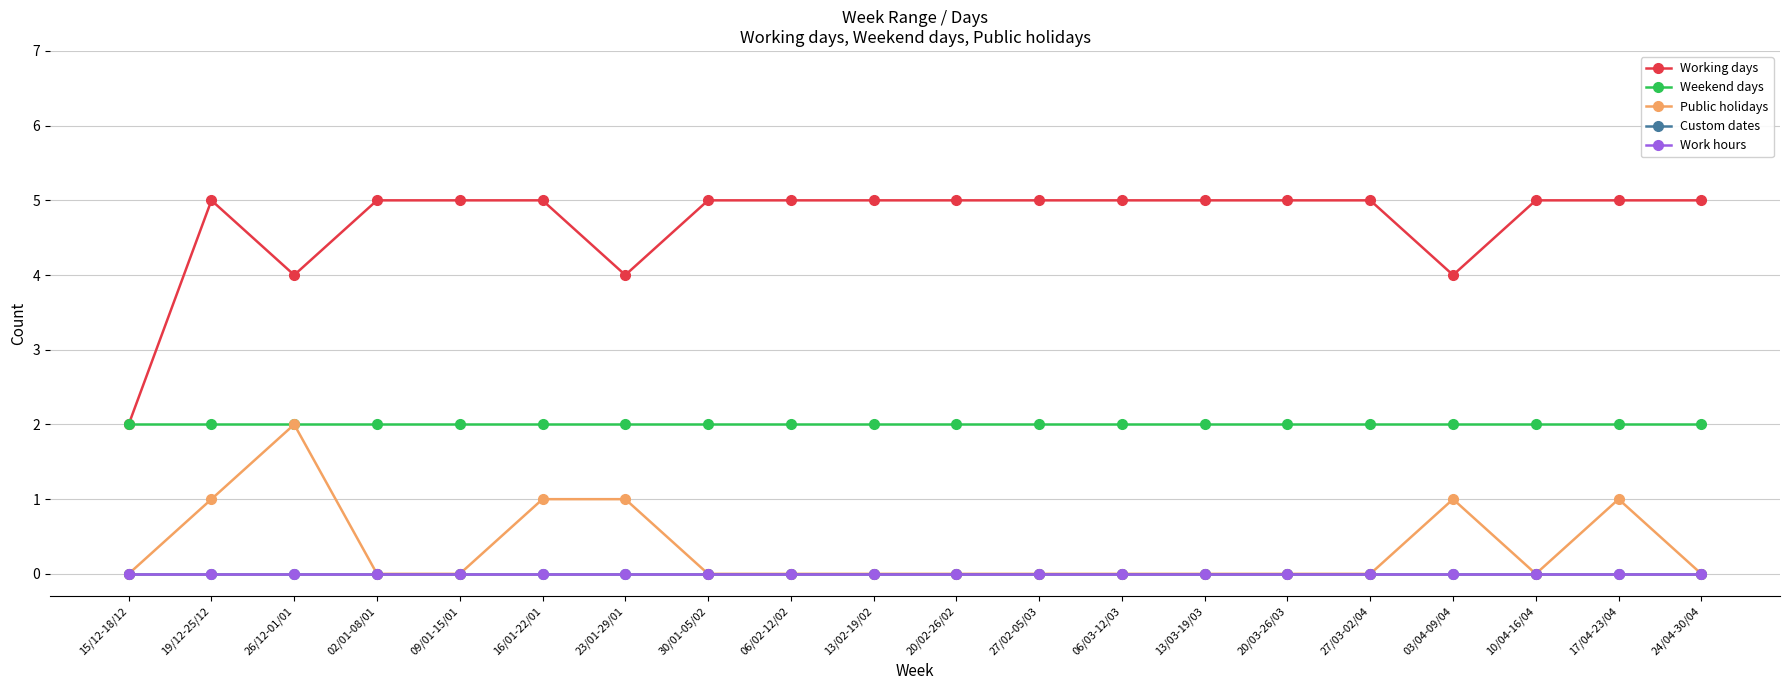

What is the maximum value shown in the chart?

5